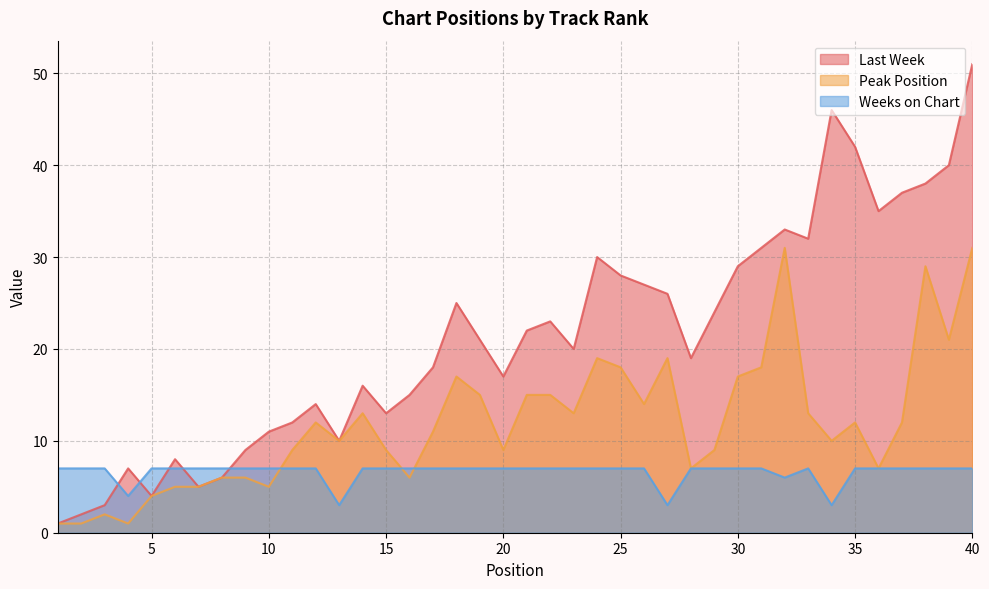

How many interior local peaks does the Peak Position series have?

9